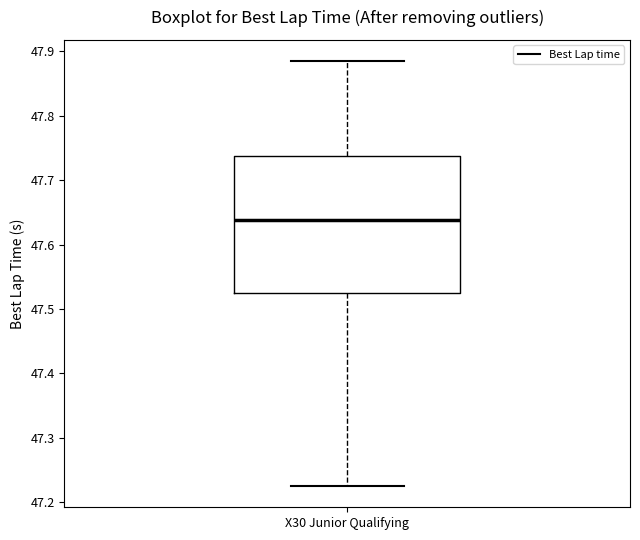

Read this box plot against the y-axis: the position of the median line, the range covered by the box, and the ends of both whiskers. The values are not printed on the chart, so give them approximately, as read against the axis.

median 47.64, box 47.52 to 47.74, whiskers 47.23 to 47.89